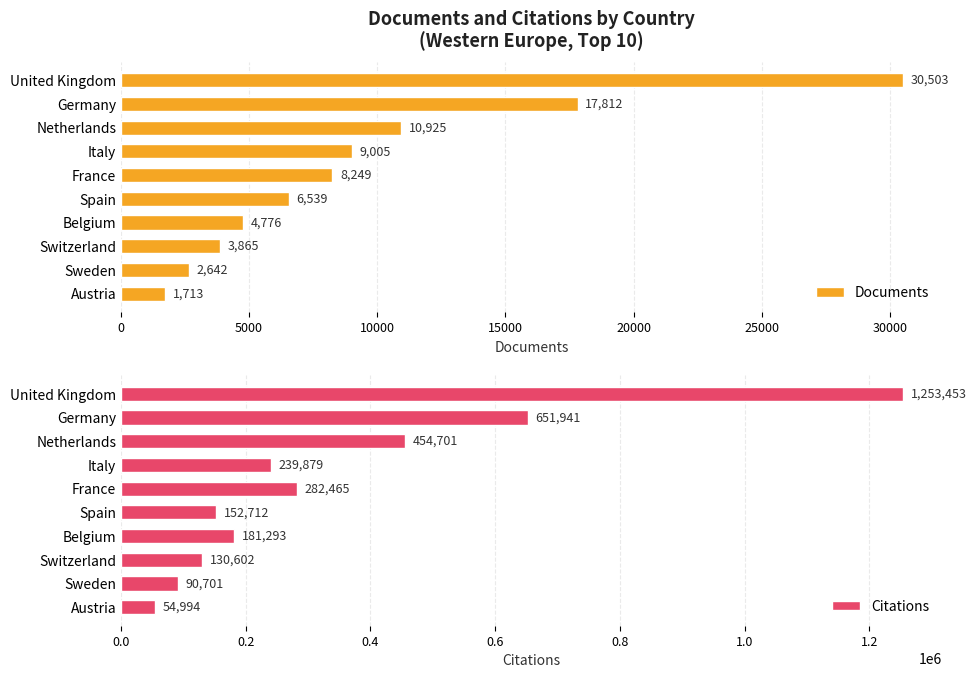

Count the number of data series in this chart.

2